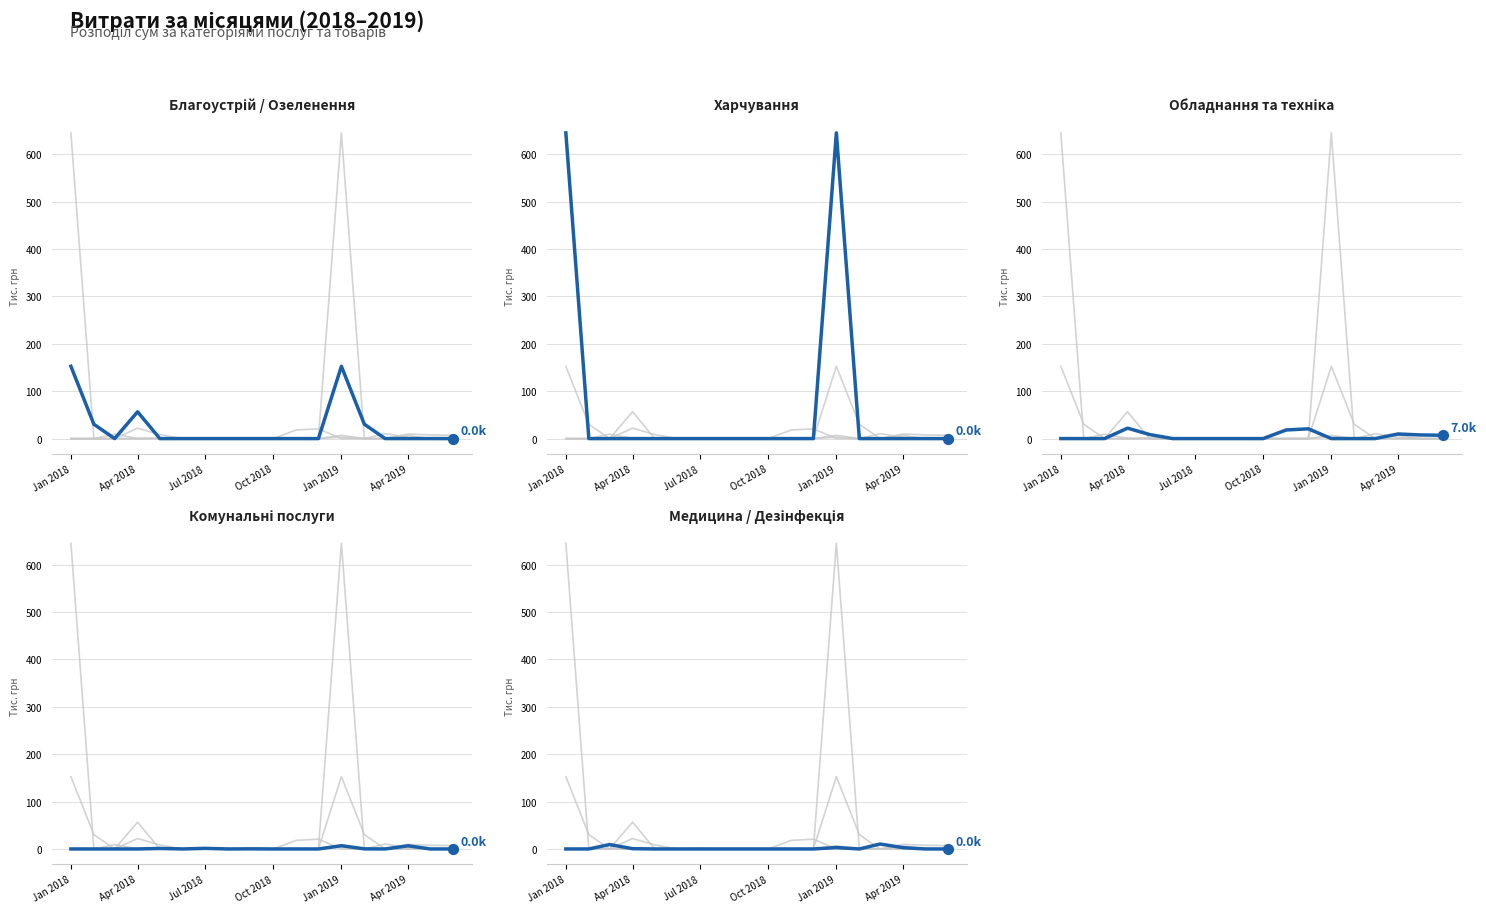

What is the total value across all series at Apr 2019?

19.1